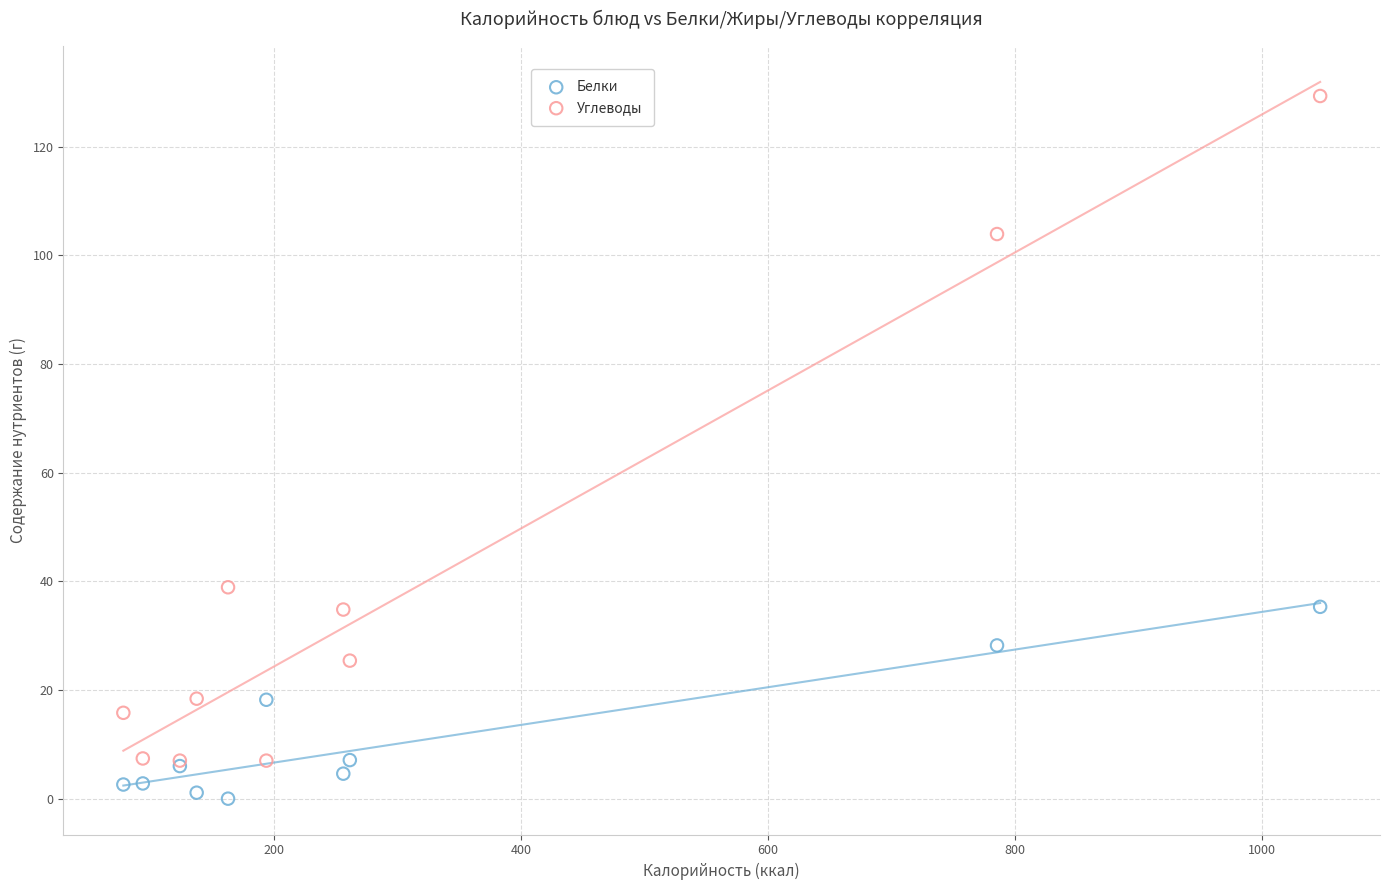

In the Углеводы series, what Y value is closest to 68?

38.9